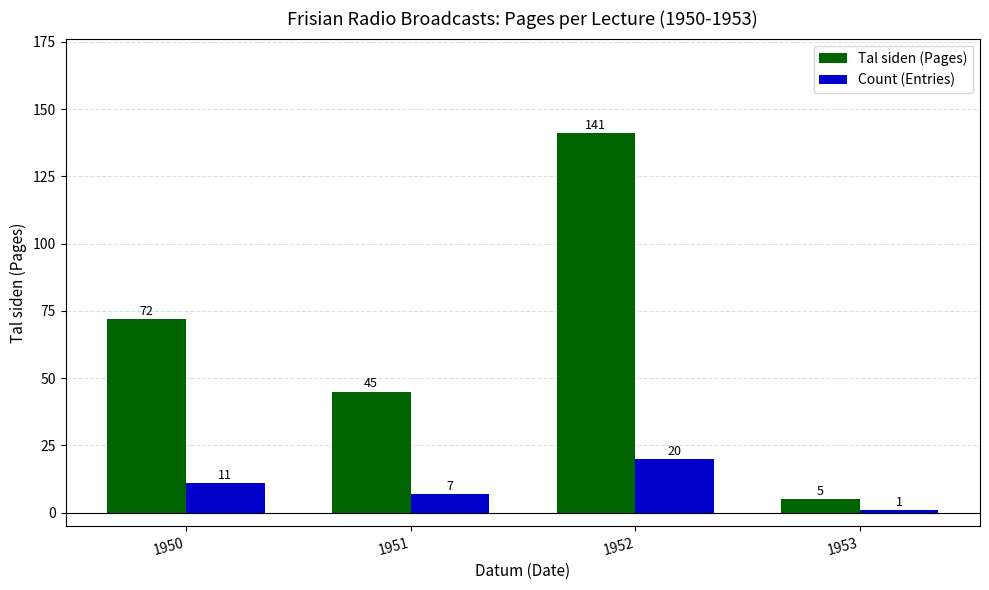

What is the sum of all Count (Entries) values?

39